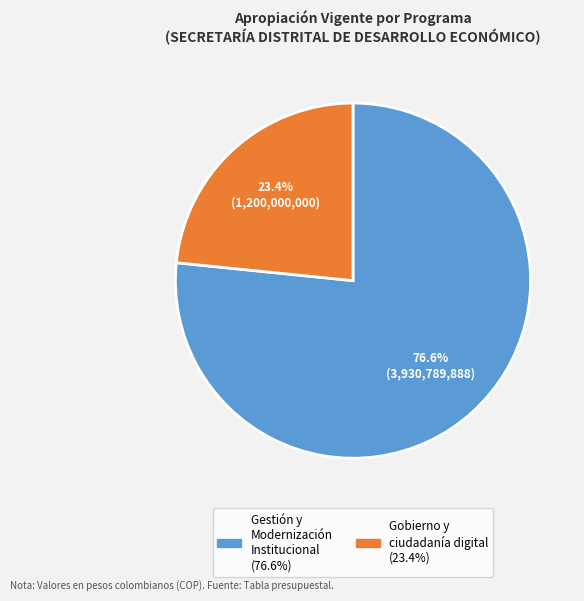

To the nearest percent, what portion does Gestión y Modernización Institucional represent?

77%